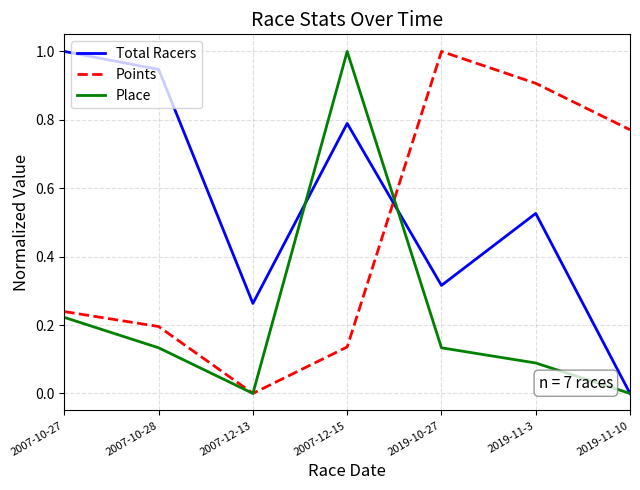

At 2019-11-3, list the series in order from smallest to largest.

Place, Total Racers, Points